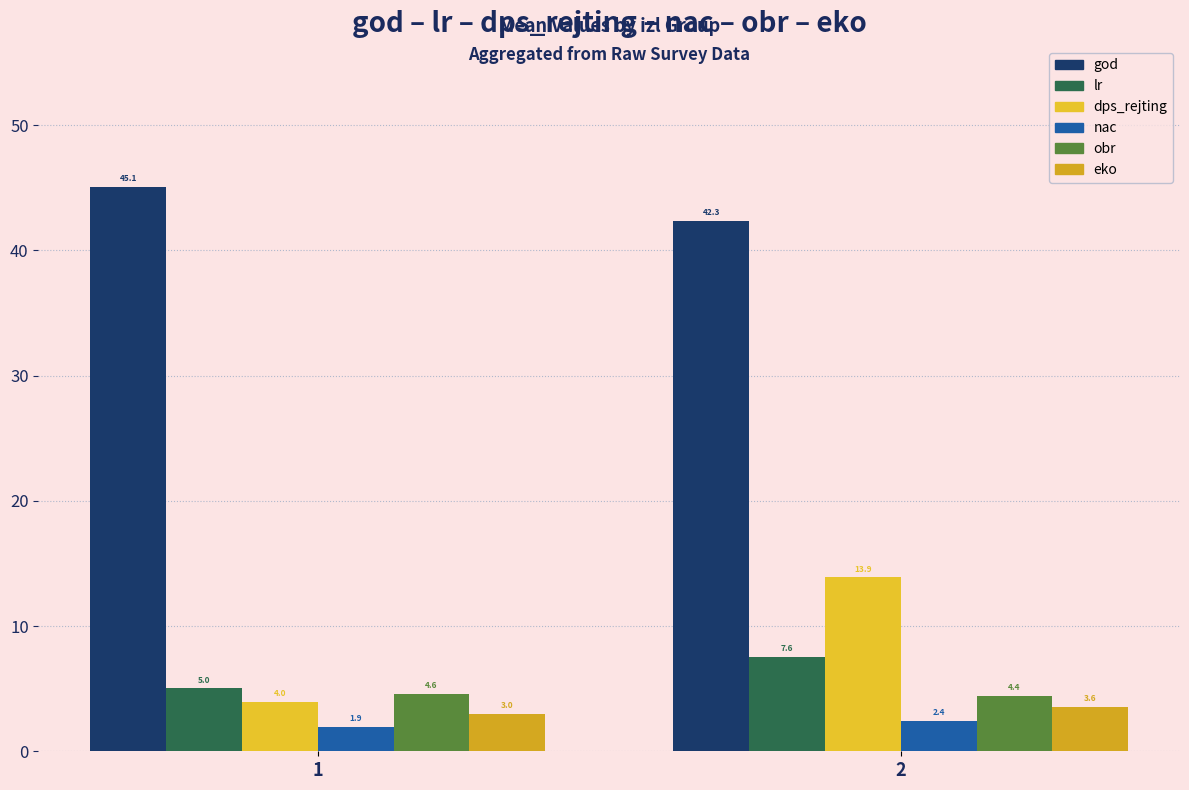

What is the difference between the dps_rejting values at 1 and 2?

9.9